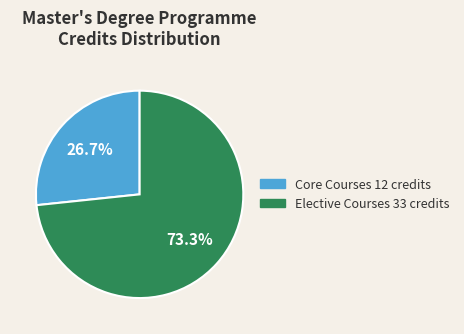

What is the smallest slice in the pie chart?

Core Courses